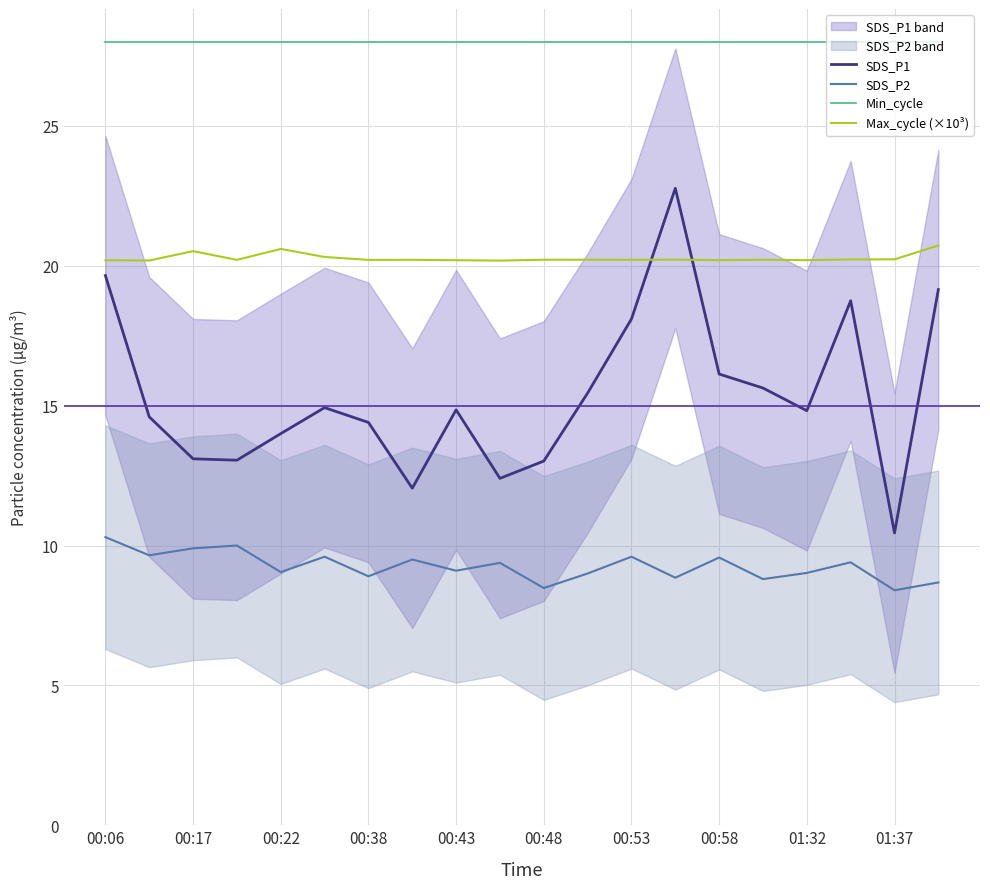

True or false: SDS_P2 and SDS_P1 intersect in this chart.

False